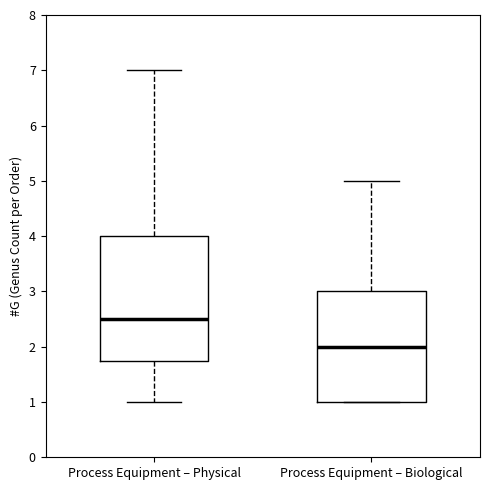

Reading left to right, transcribe this box plot: for each box, give where its median line is, the range the box spans, and where its two whiskers end, as read against the y-axis. The values are not printed on the chart, so give them approximately, as read against the axis.

Process Equipment – Physical: median 2.5, box 1.8 to 4.0, whiskers 1.0 to 7.0
Process Equipment – Biological: median 2.0, box 1.0 to 3.0, whiskers 1.0 to 5.0